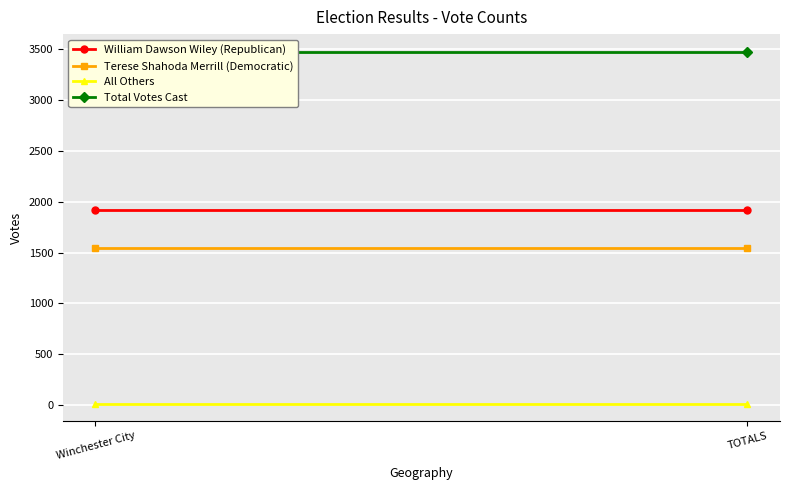

Reading left to right, extract all data points from this chart.

William Dawson Wiley (Republican): Winchester City=1921	TOTALS=1921
Terese Shahoda Merrill (Democratic): Winchester City=1542	TOTALS=1542
All Others: Winchester City=14	TOTALS=14
Total Votes Cast: Winchester City=3477	TOTALS=3477